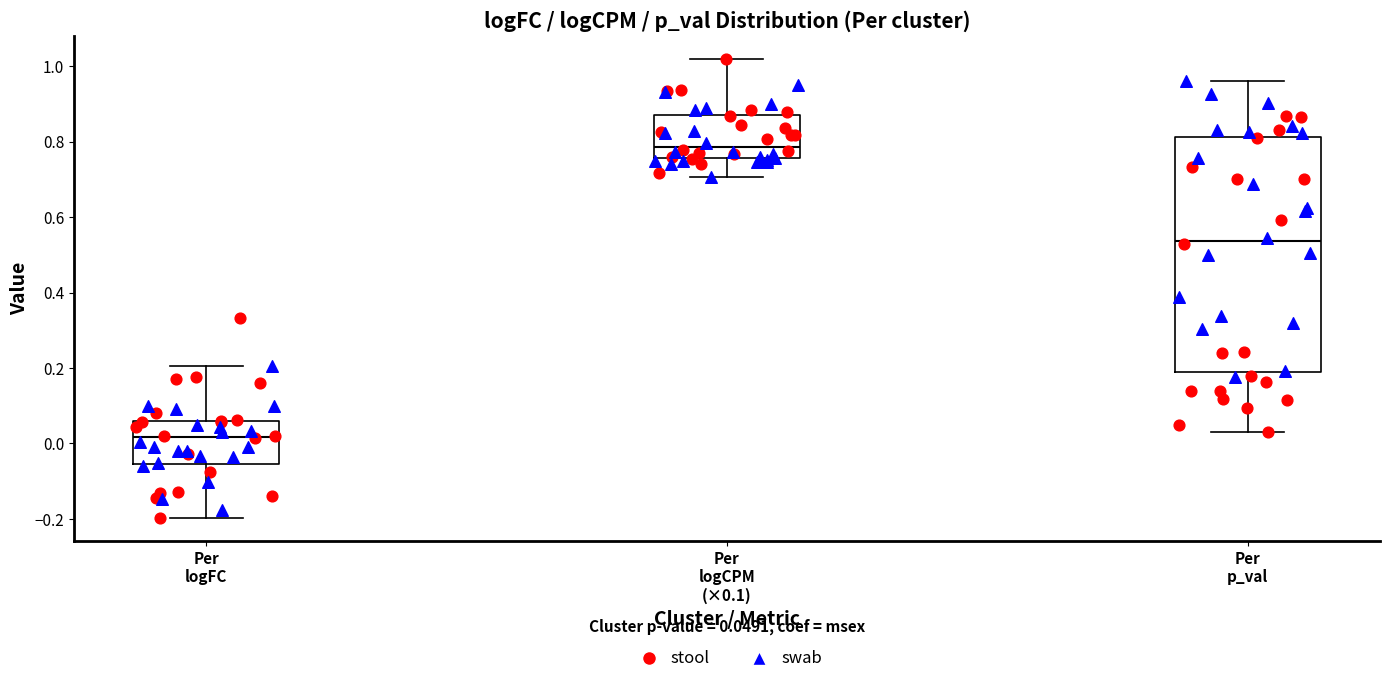

Which box's median line is the highest?

Per logCPM (×0.1)